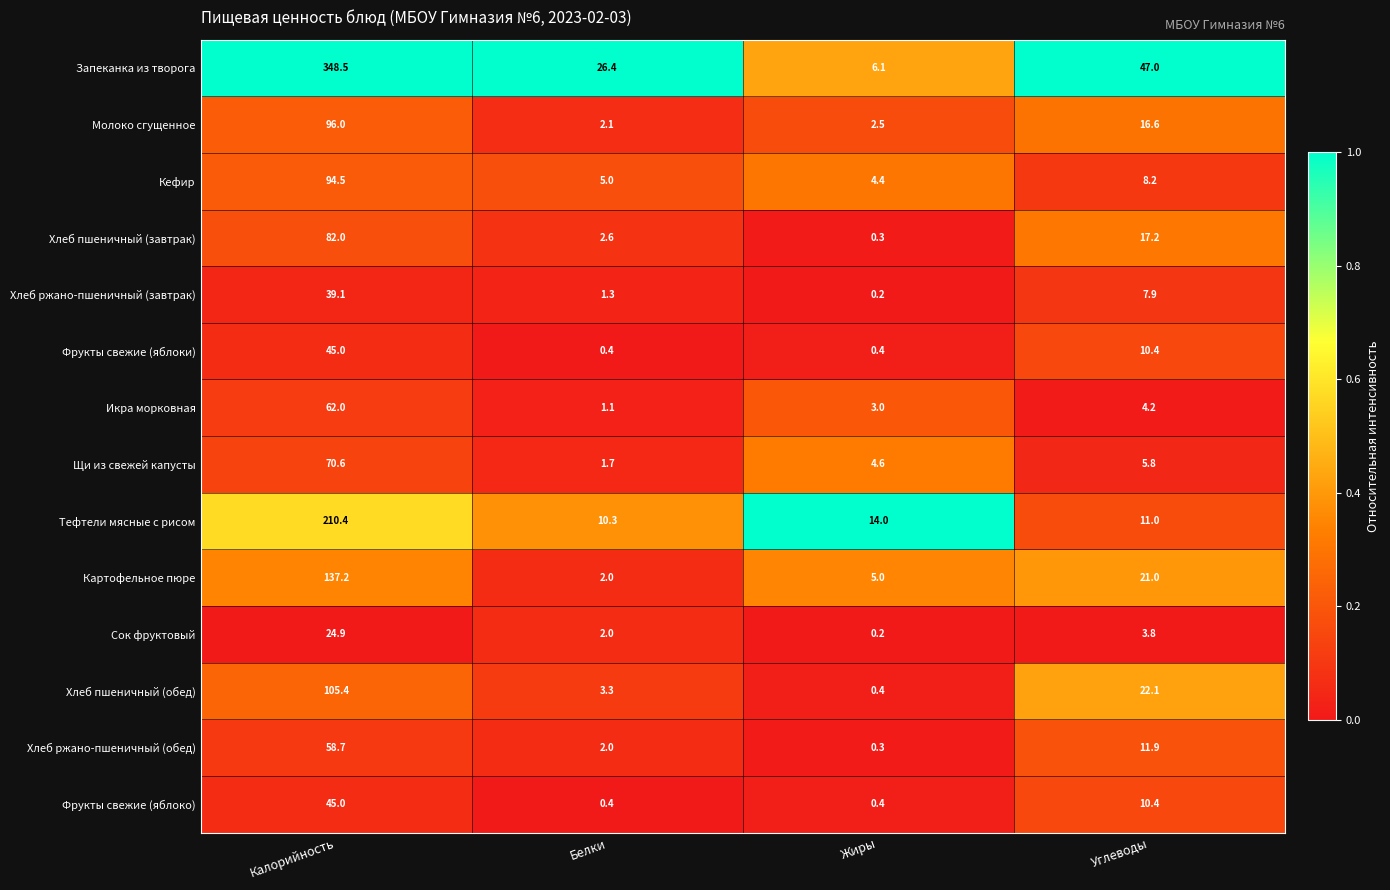

What is the spread (max minus min) of values at Жиры?

13.8